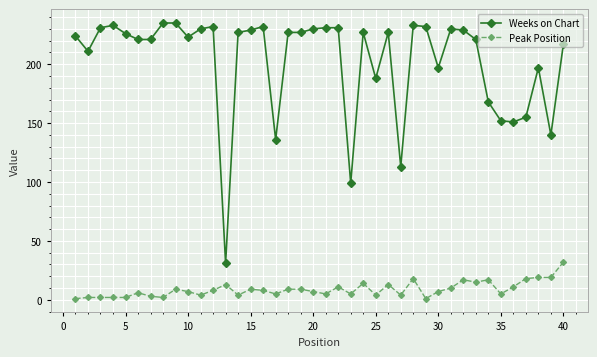

Which series has the widest spread of values?

Weeks on Chart